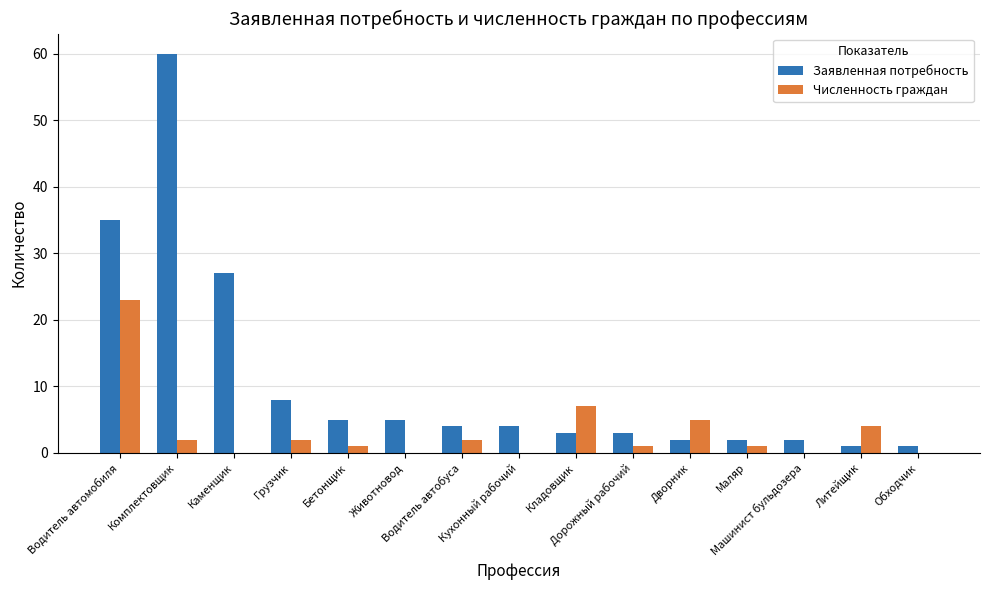

At which label does Заявленная потребность reach its peak?

Комплектовщик